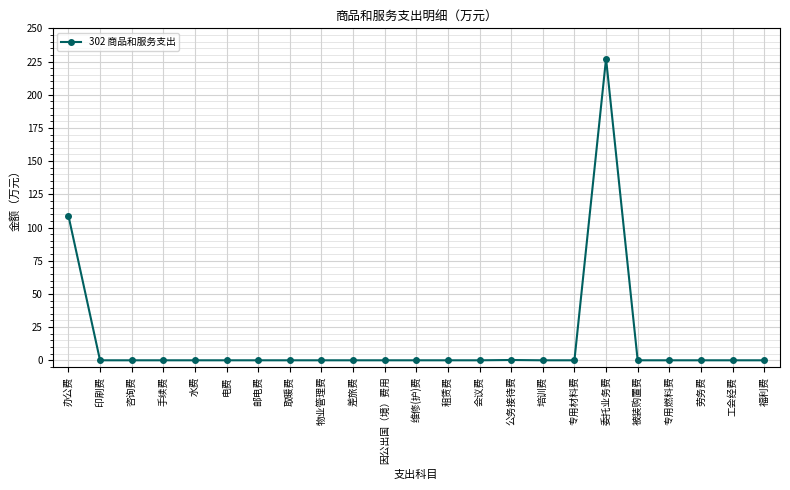

What is the label of the 8th point from the right?

培训费